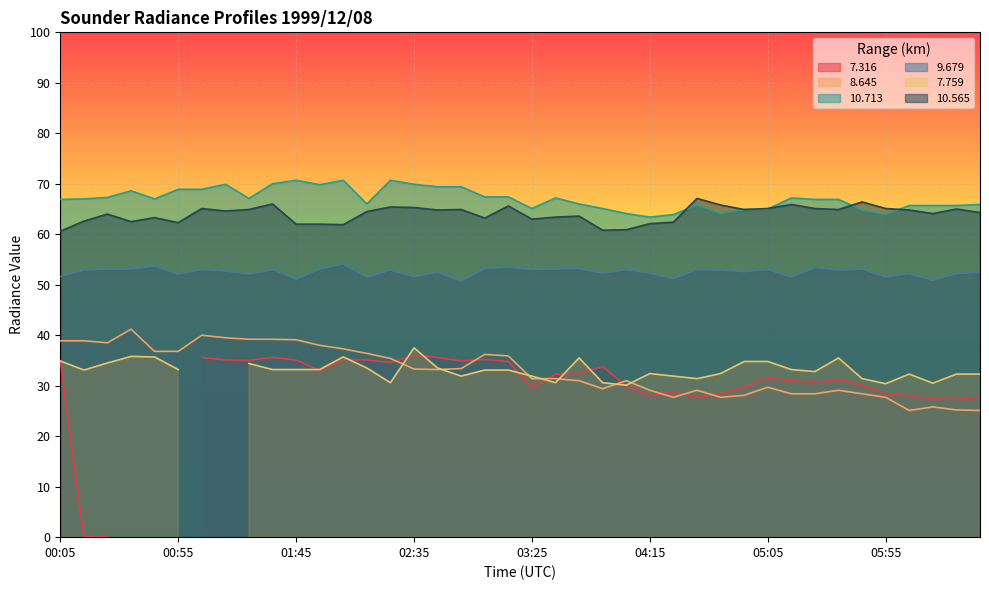

Between 04:55 and 05:05, which series saw the biggest shift?

  8.645